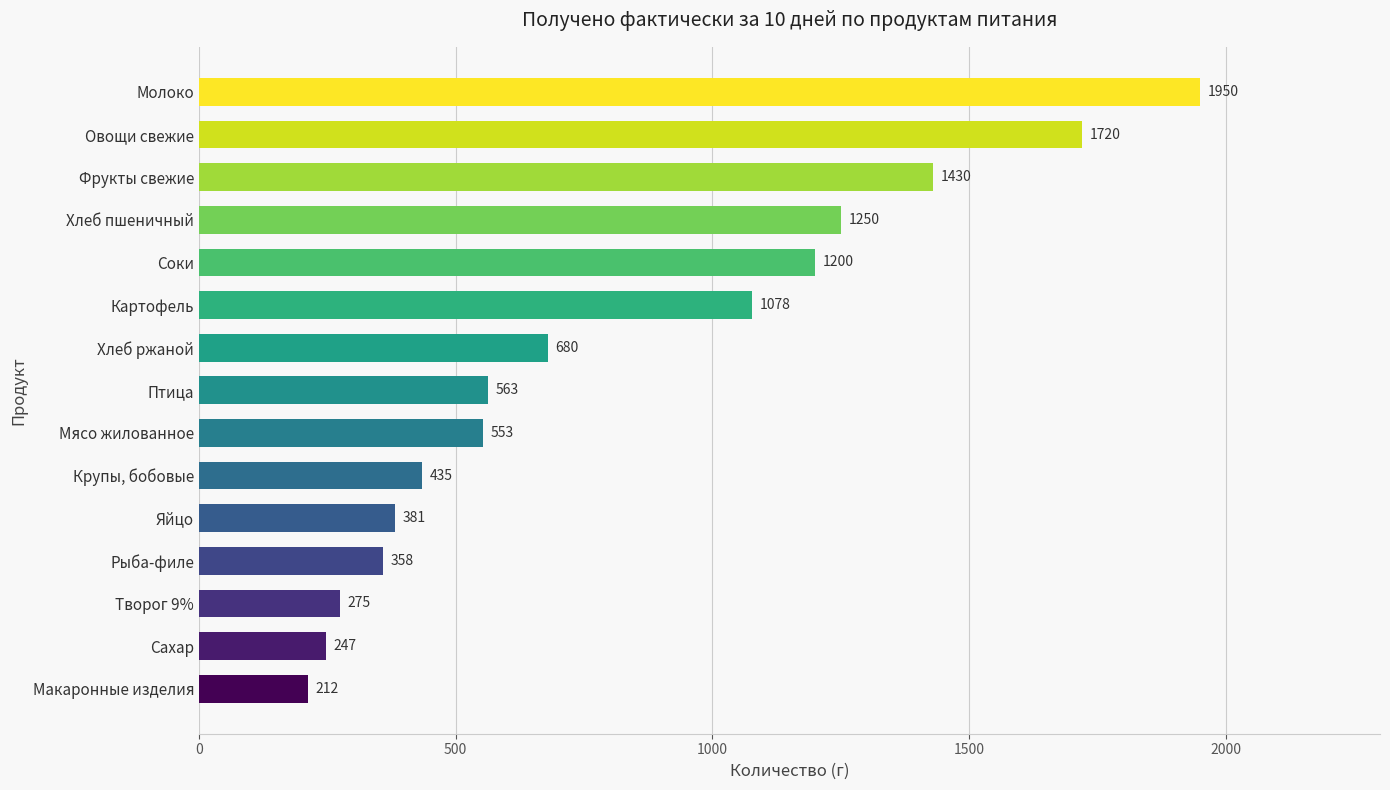

How many bars are there in total?

15